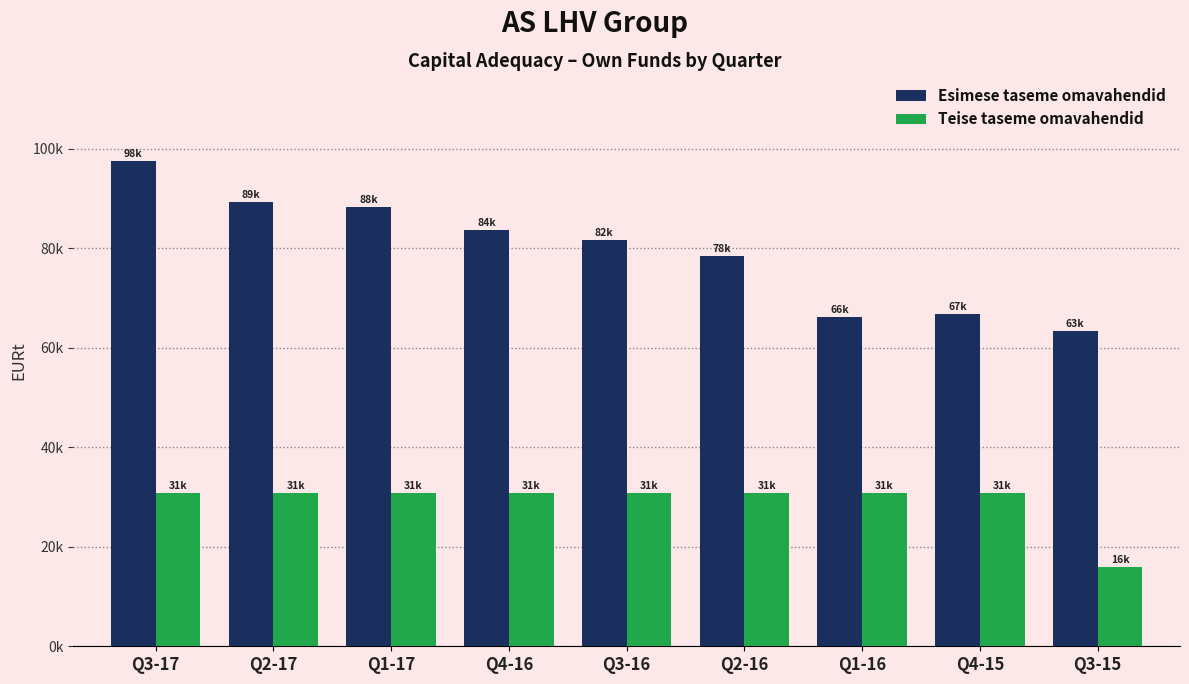

Reading left to right, extract all data points from this chart.

Esimese taseme omavahendid: 97516.5	89363.1	88354.7	83779.4	81629.3	78494.2	66251.7	66806.5	63459.9
Teise taseme omavahendid: 30900.0	30900.0	30900.0	30900.0	30900.0	30900.0	30900.0	30900.0	15900.0